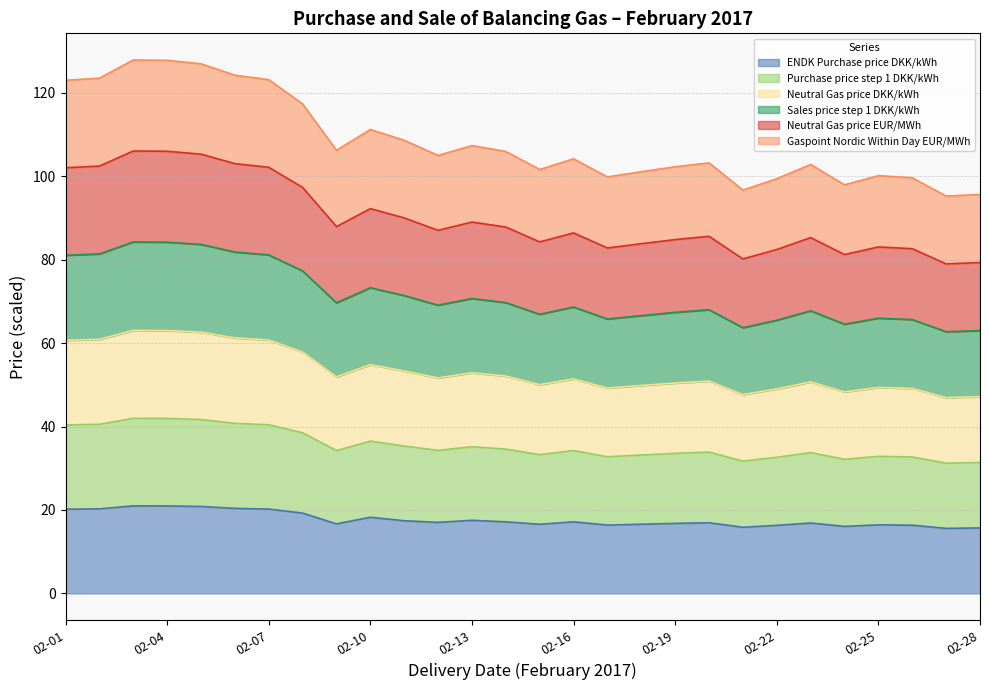

True or false: Neutral Gas price EUR/MWh and Gaspoint Nordic Within Day EUR/MWh cross at least once.

False